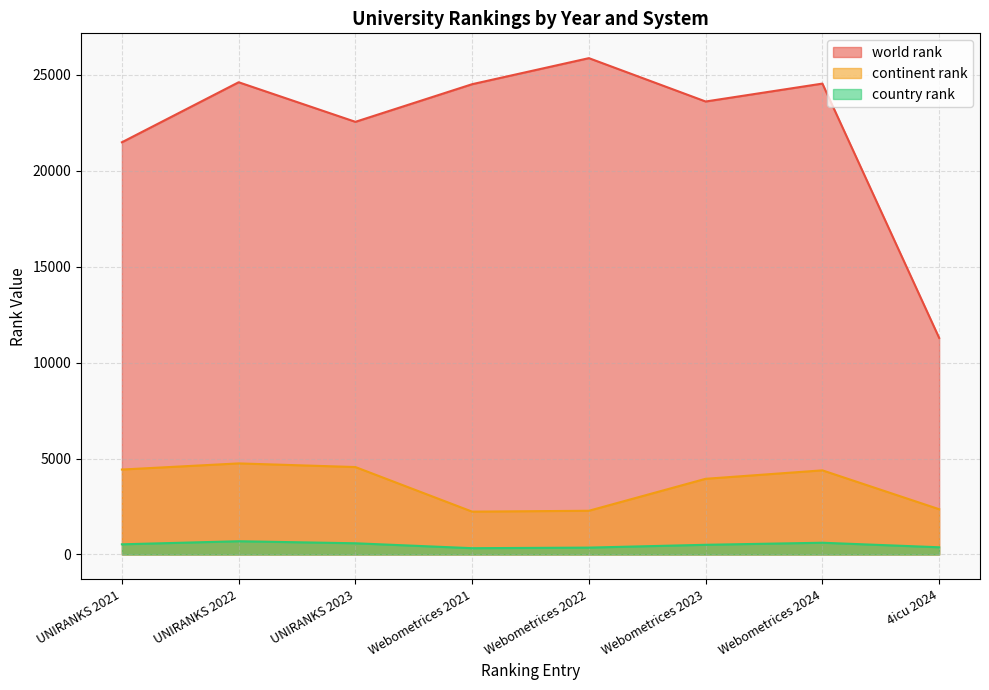

The country rank series shows 327 at Webometrices 2021. True or false?

True